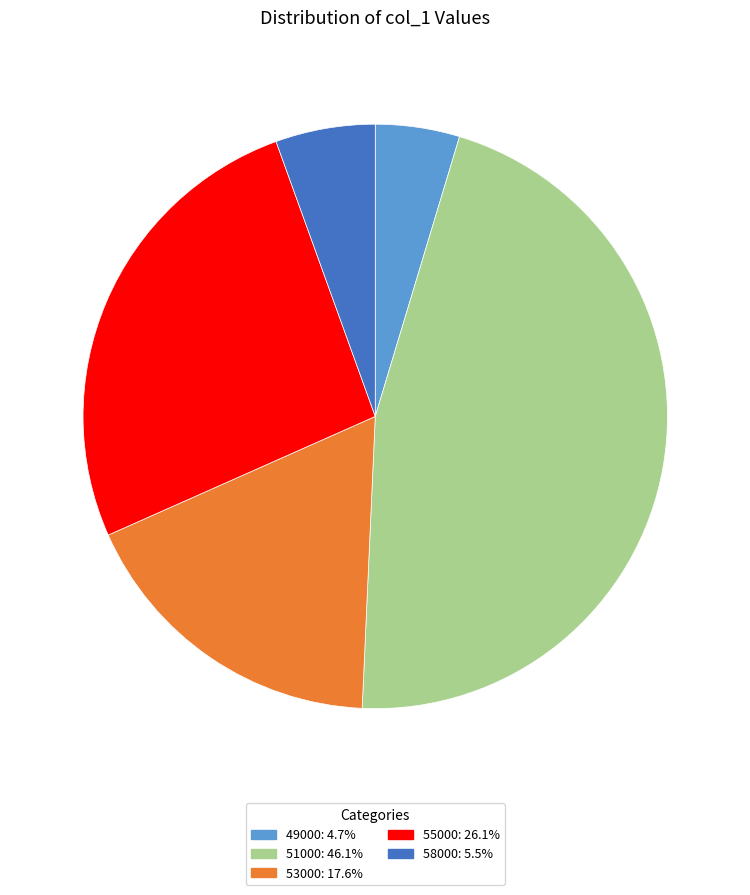

Is there any slice that represents more than half of the pie?

No